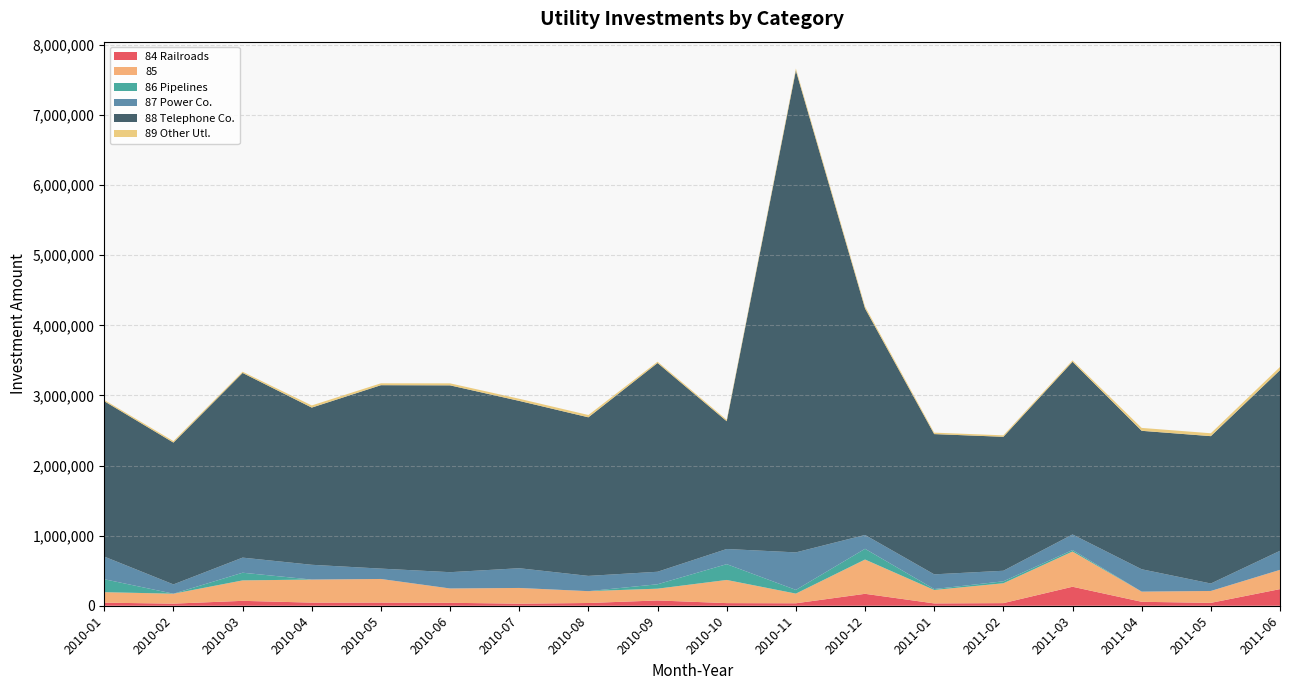

Reading left to right, extract all data points from this chart.

84 Railroads: 2010-01=43670	2010-02=30135	2010-03=69734	2010-04=44541	2010-05=44719	2010-06=41909	2010-07=29674	2010-08=39028	2010-09=75252	2010-10=37378	2010-11=35093	2010-12=170046	2011-01=33177	2011-02=37317	2011-03=270997	2011-04=56195	2011-05=41080	2011-06=237154
85: 2010-01=149805	2010-02=141511	2010-03=291750	2010-04=328936	2010-05=337099	2010-06=204378	2010-07=224030	2010-08=168969	2010-09=168210	2010-10=330406	2010-11=138110	2010-12=489218	2011-01=191594	2011-02=283367	2011-03=502314	2011-04=145132	2011-05=169683	2011-06=274808
86 Pipelines: 2010-01=184788	2010-02=0	2010-03=109482	2010-04=0	2010-05=0	2010-06=0	2010-07=0	2010-08=0	2010-09=62856	2010-10=225388	2010-11=52636	2010-12=152944	2011-01=13112	2011-02=27873	2011-03=21153	2011-04=0	2011-05=0	2011-06=0
87 Power Co.: 2010-01=322772	2010-02=132761	2010-03=215529	2010-04=210709	2010-05=147935	2010-06=232472	2010-07=281491	2010-08=217763	2010-09=178498	2010-10=216287	2010-11=535251	2010-12=197672	2011-01=209988	2011-02=150538	2011-03=222291	2011-04=319086	2011-05=106474	2011-06=271820
88 Telephone Co.: 2010-01=2216708	2010-02=2023029	2010-03=2634355	2010-04=2242184	2010-05=2616377	2010-06=2664979	2010-07=2386851	2010-08=2262061	2010-09=2977689	2010-10=1822692	2010-11=6873235	2010-12=3231371	2011-01=2000641	2011-02=1910855	2011-03=2463388	2011-04=1974923	2011-05=2101957	2011-06=2577019
89 Other Utl.: 2010-01=17344	2010-02=21269	2010-03=17438	2010-04=30809	2010-05=26966	2010-06=28745	2010-07=30614	2010-08=32994	2010-09=19024	2010-10=19725	2010-11=28988	2010-12=28305	2011-01=20802	2011-02=20791	2011-03=20209	2011-04=41507	2011-05=41211	2011-06=45215